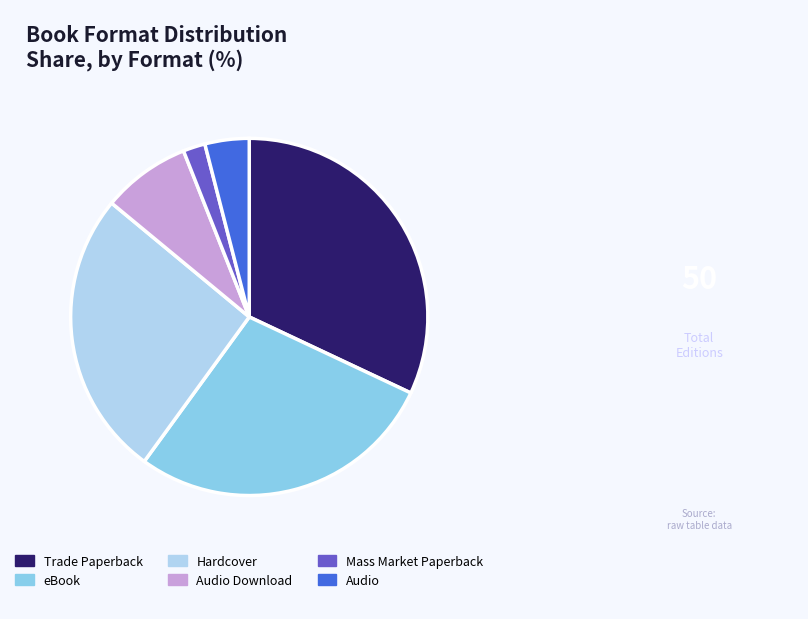

Is the sum of Mass Market Paperback and Audio greater than half?

No